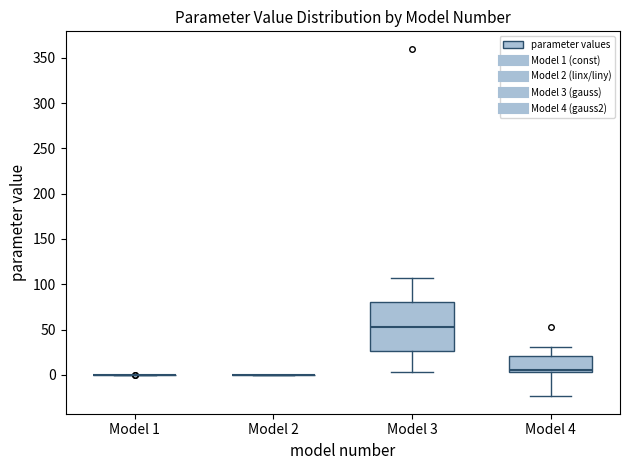

Reading left to right, transcribe this box plot: for each box, give where its median line is, the range the box spans, and where its two whiskers end, as read against the y-axis. The values are not printed on the chart, so give them approximately, as read against the axis.

Model 1: box collapsed to a line at 0, whiskers 0 to 0
Model 2: box collapsed to a line at 0, whiskers 0 to 0
Model 3: median 55, box 25 to 80, whiskers 5 to 105
Model 4: median 5 (just above the box's lower edge), box 5 to 20, whiskers -25 to 30